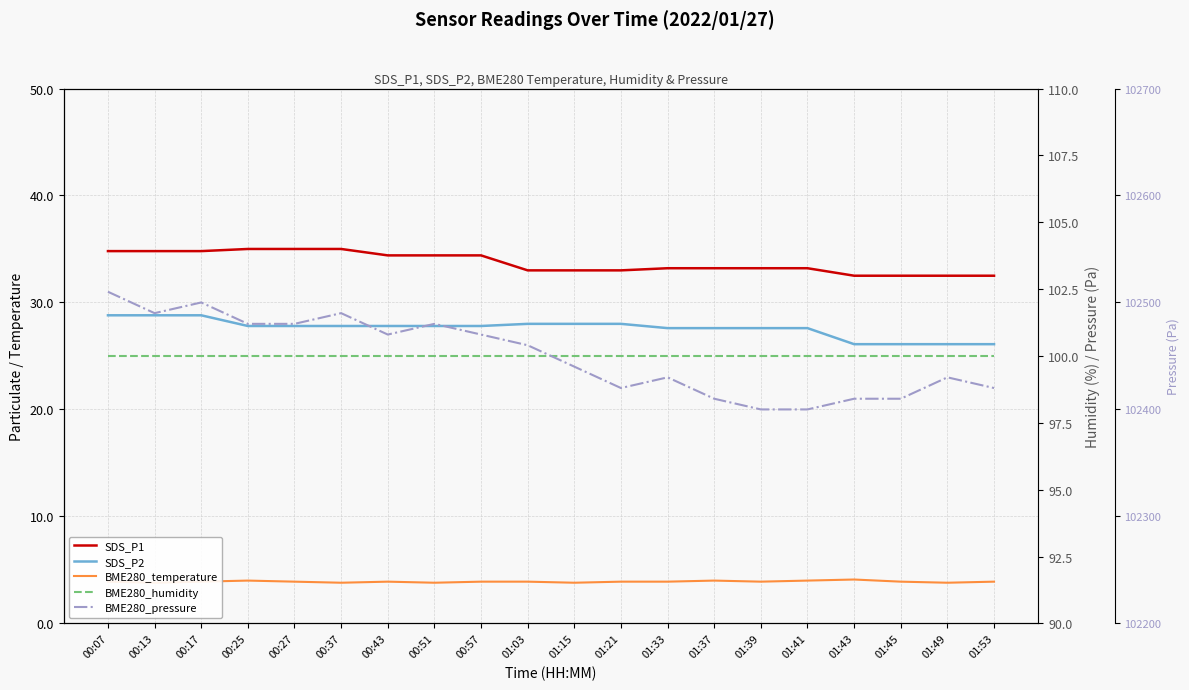

What is the greatest value displayed?

102510.0